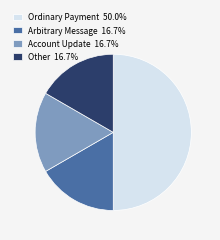

What is the largest slice in the pie chart?

Ordinary Payment